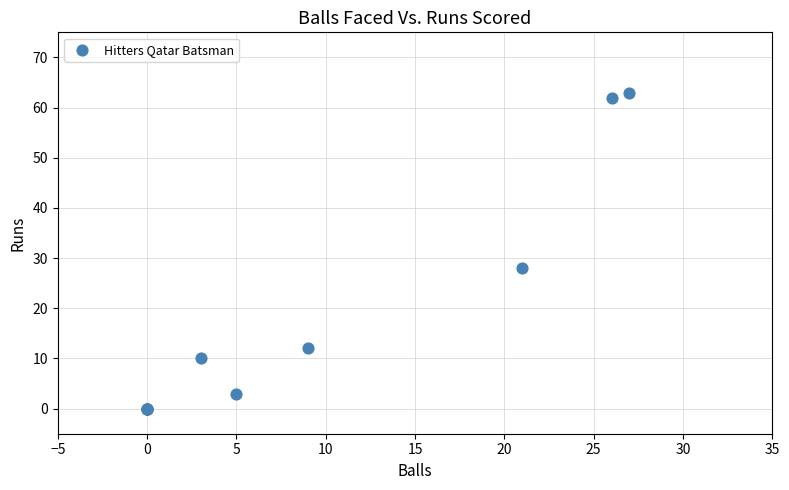

What Y value in the scatter plot is closest to 31?

28